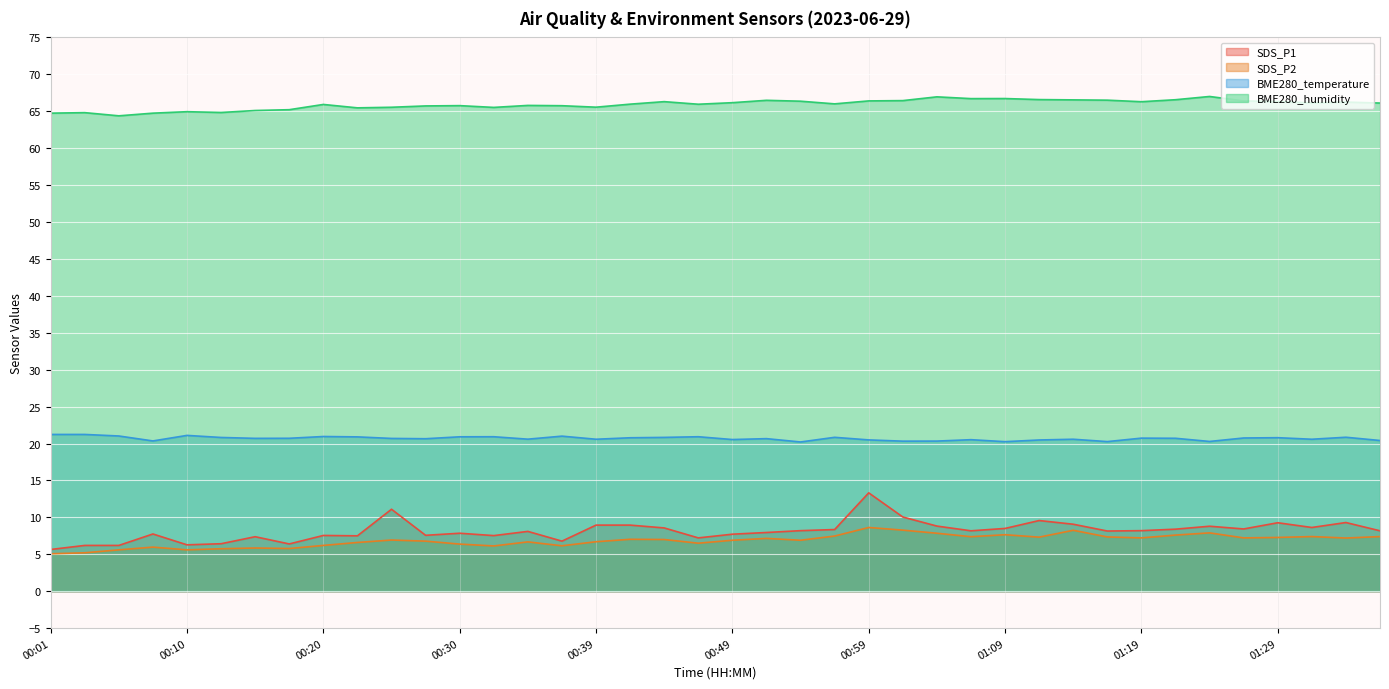

How many series are shown in this chart?

4